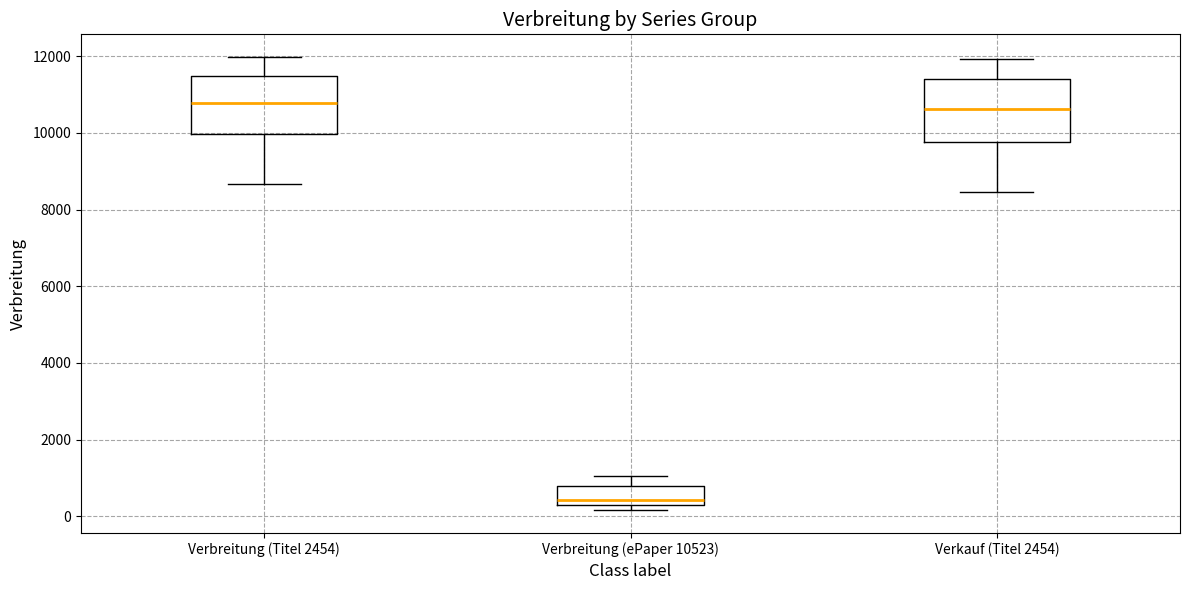

Which box's median line is the lowest?

Verbreitung (ePaper 10523)